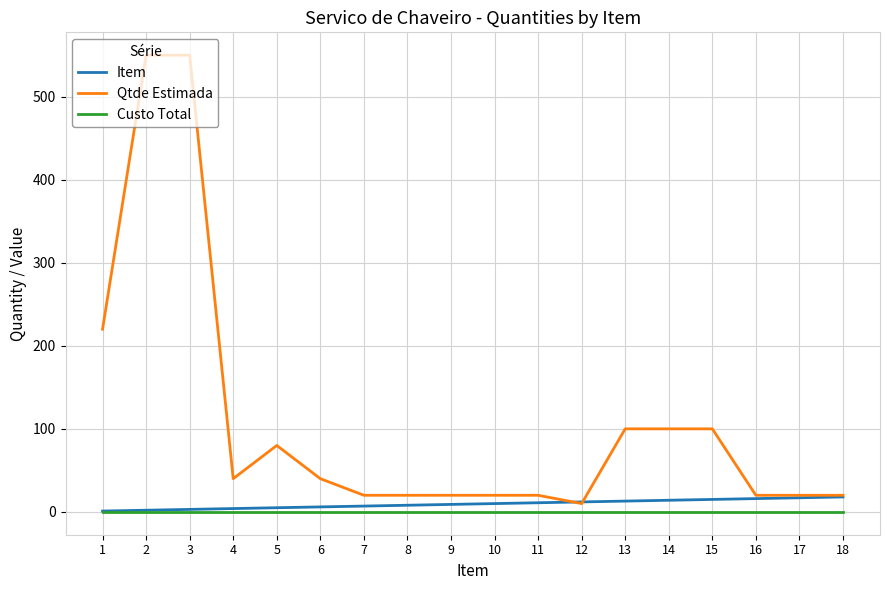

What is the maximum value for Qtde Estimada?

550